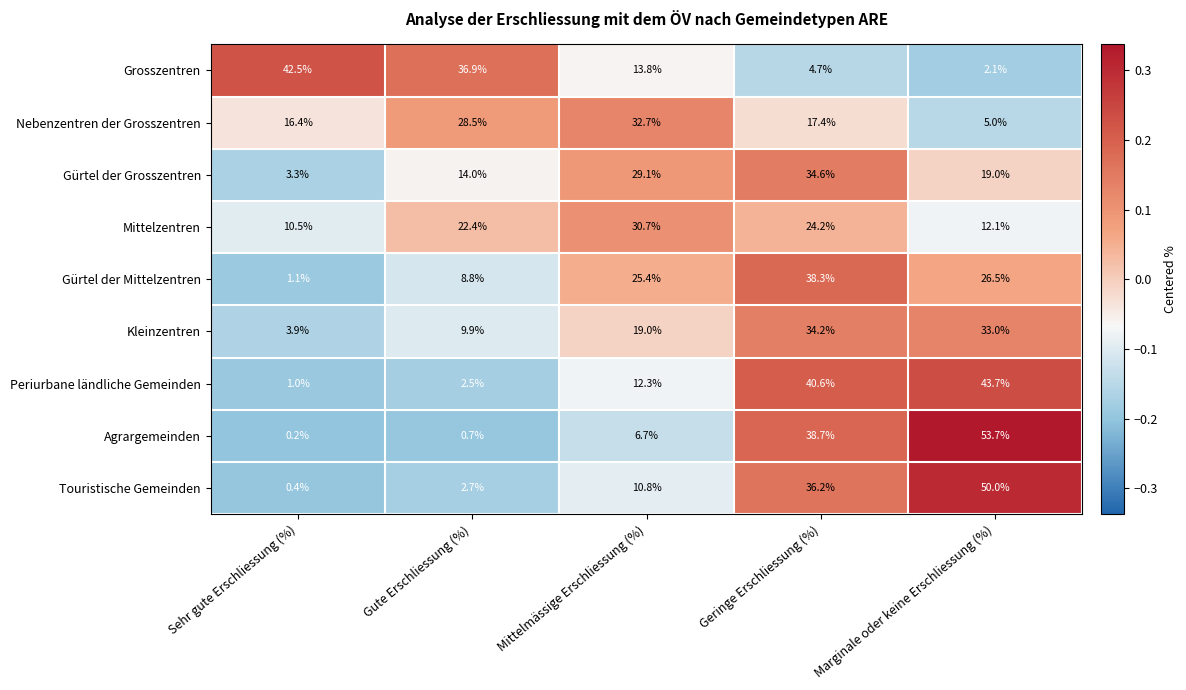

Between Sehr gute Erschliessung (%) and Geringe Erschliessung (%), which series saw the biggest shift?

Periurbane ländliche Gemeinden